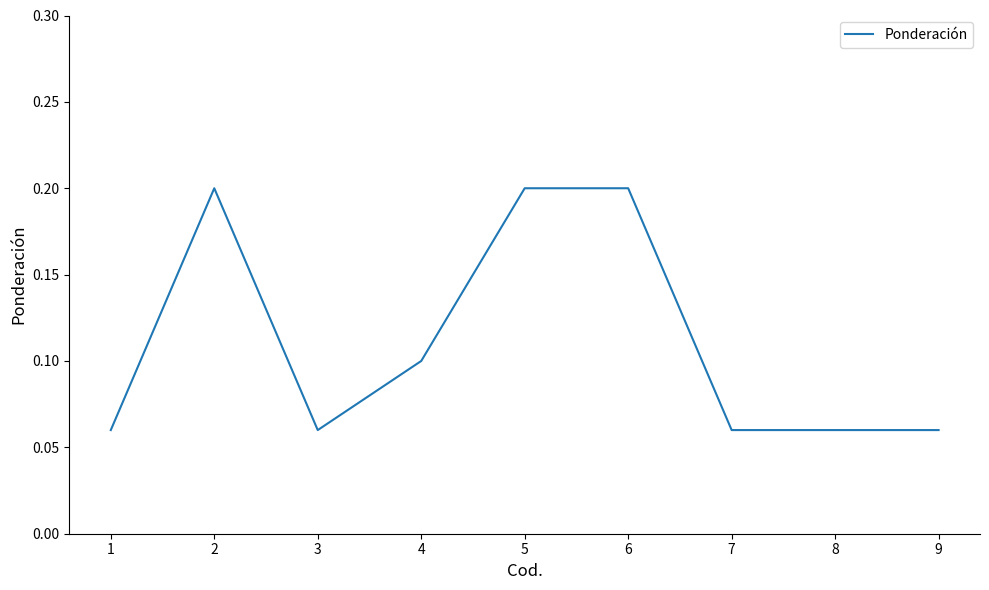

At which category does the data reach its first local valley?

3